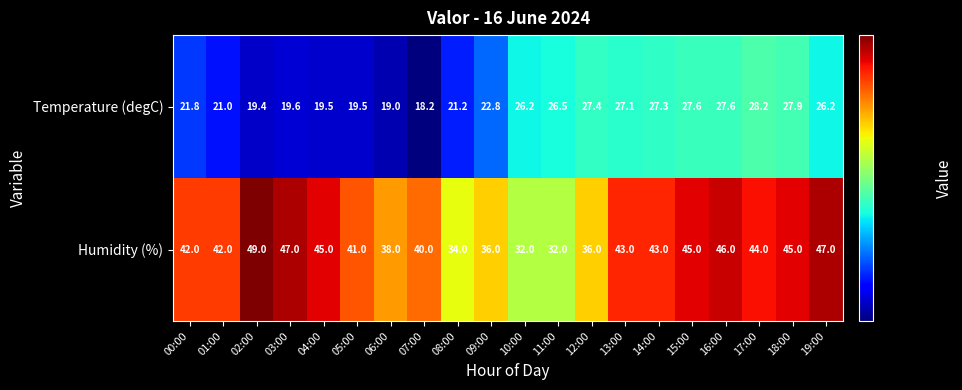

What is the maximum value for Humidity (%)?

49.0